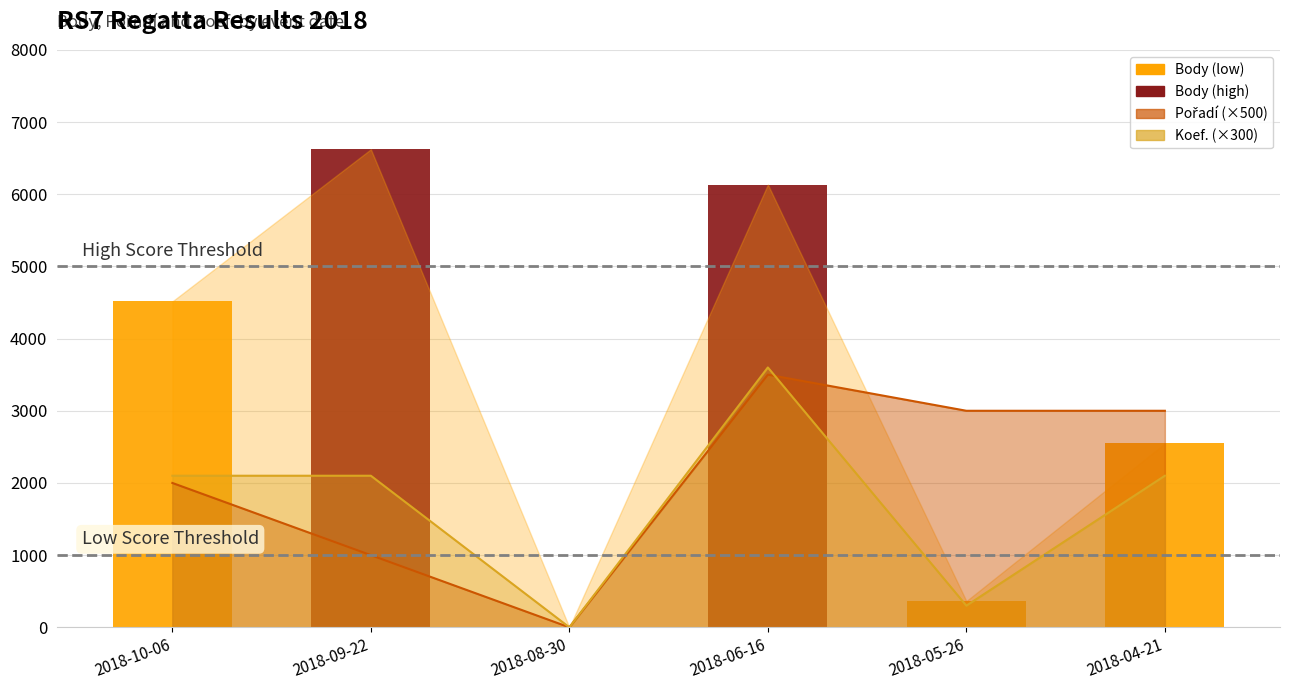

Rank the categories by value from lowest to highest.

2018-08-30, 2018-05-26, 2018-04-21, 2018-10-06, 2018-06-16, 2018-09-22